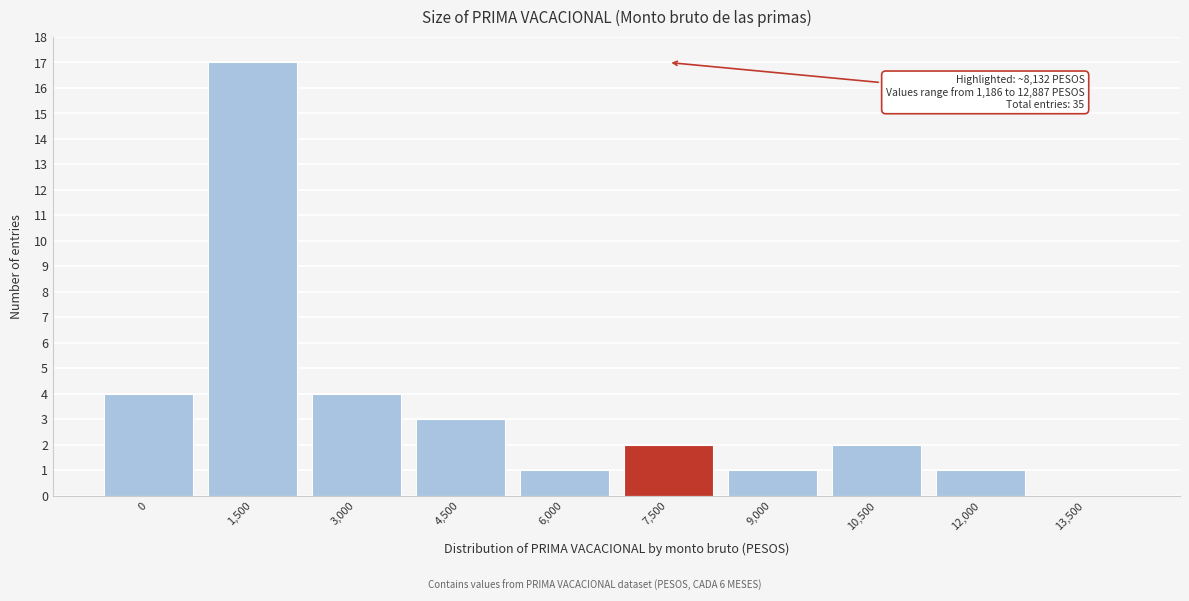

Reading left to right, what are all the values shown in this chart?

0=4	1,500=17	3,000=4	4,500=3	6,000=1	7,500=2	9,000=1	10,500=2	12,000=1	13,500=0